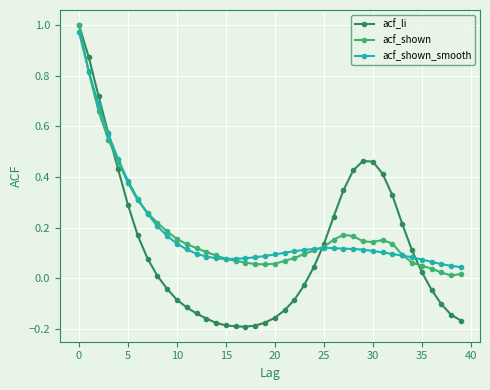

True or false: acf_li and acf_shown_smooth cross at least once.

True